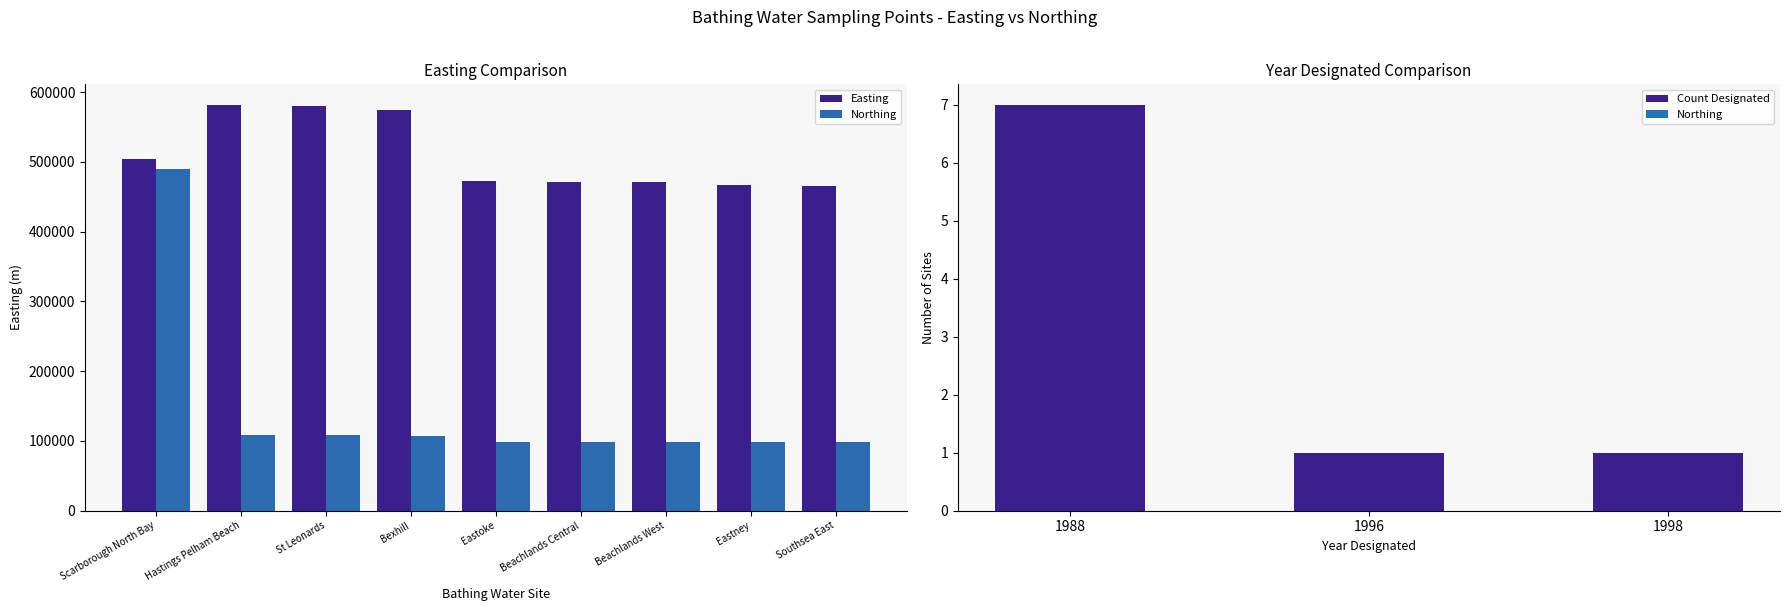

At which category is the sum across all series the highest?

Scarborough North Bay